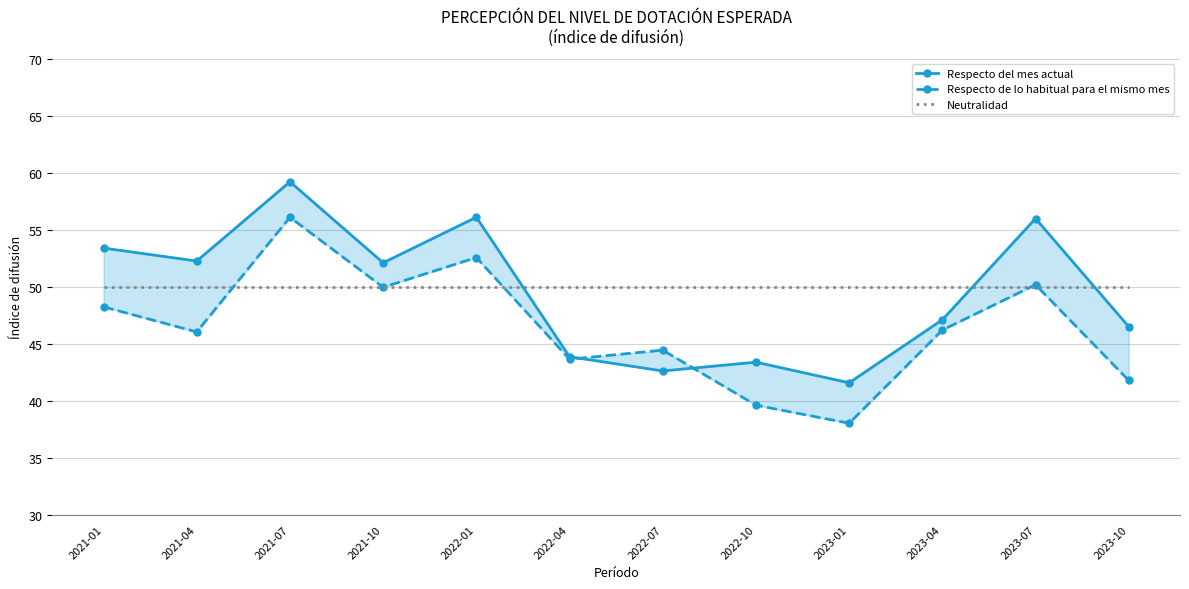

What is the total value across all series at 2021-10?

152.0